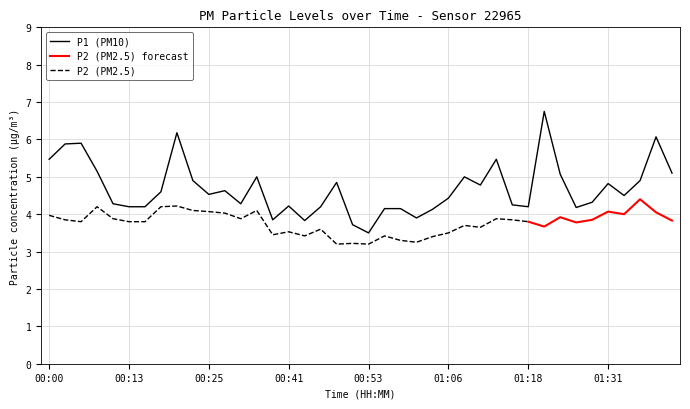

What is the difference between the maximum and minimum values?

3.2